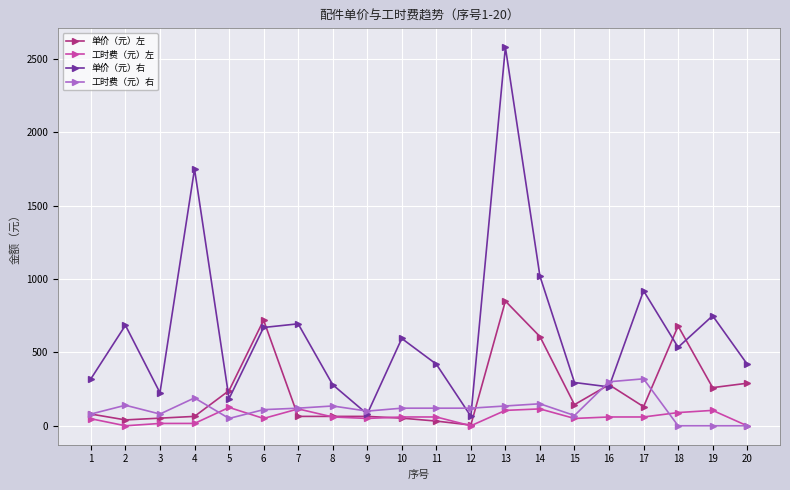

True or false: 单价（元）左 has more than 0 points higher than both neighbors.

True